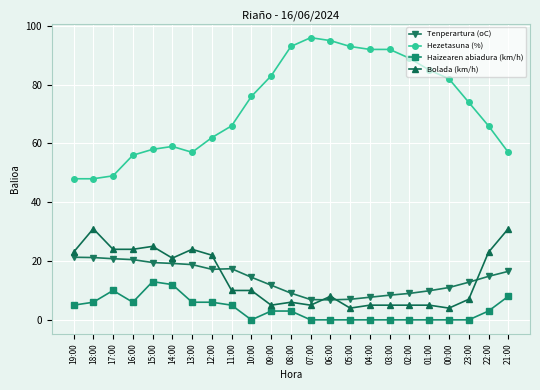

What is the value of the Bolada (km/h) point at the 12th from the left?

6.0